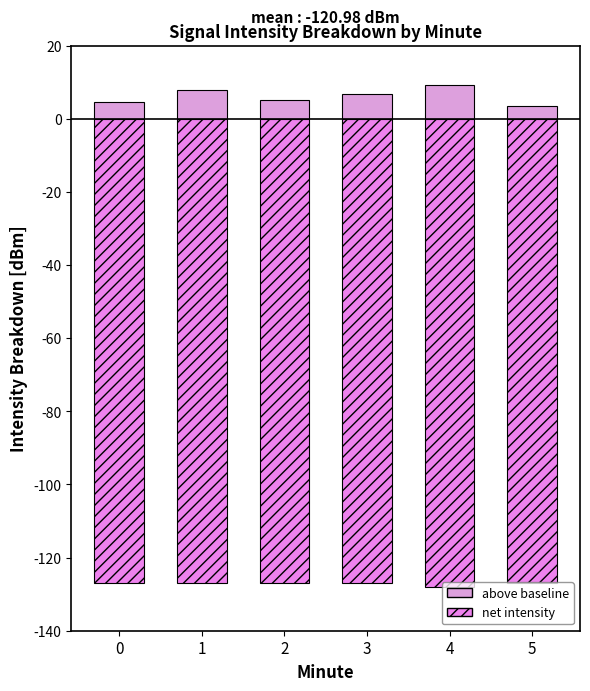

What is the minimum value shown in the chart?

-128.0